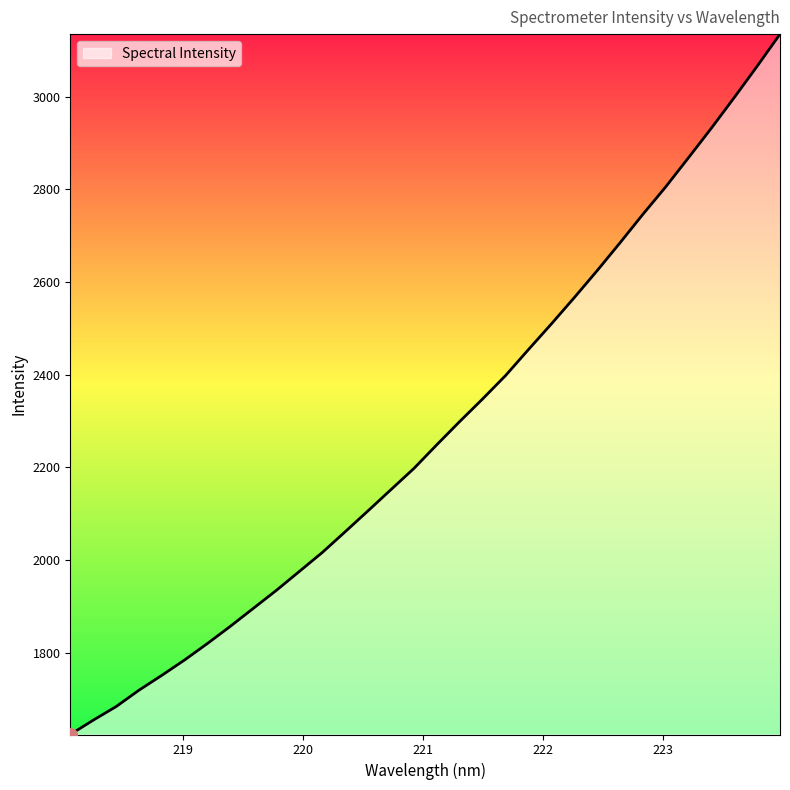

What is the difference between the maximum and minimum values?

1510.8